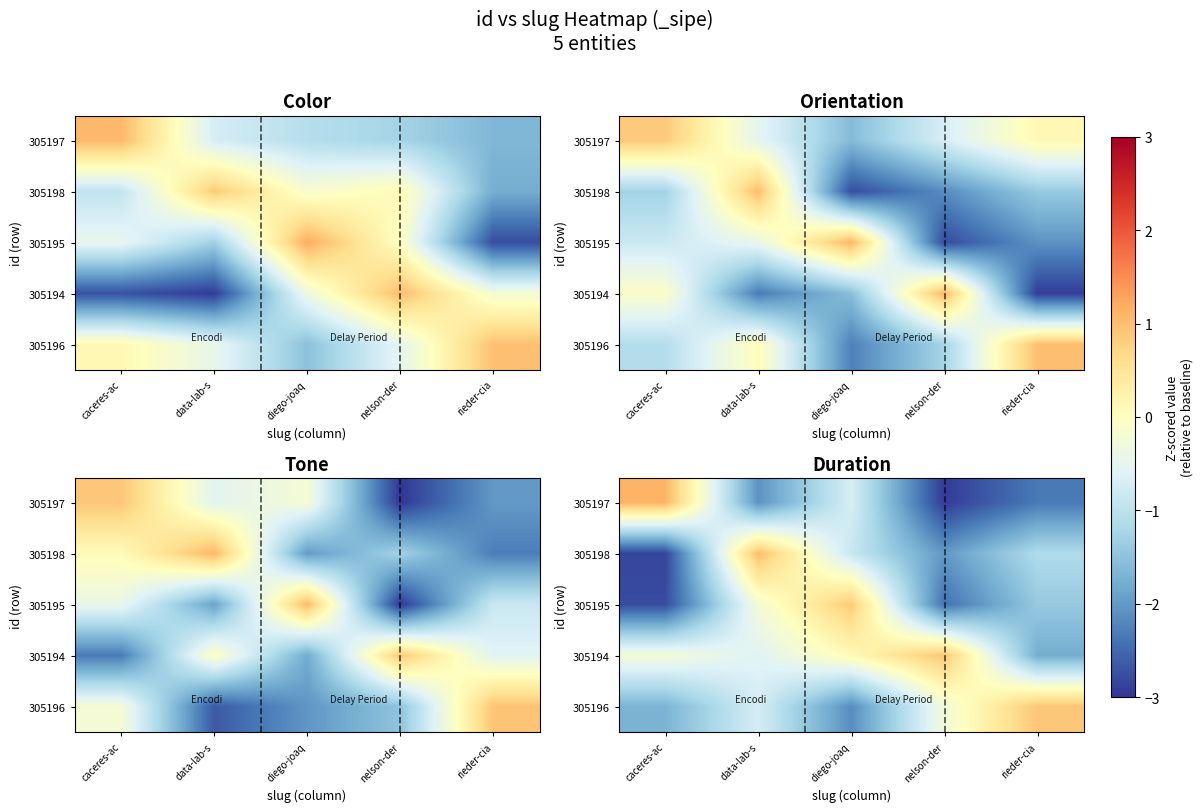

Is it true that row_1 equals -1.3 at diego-joaq?

False